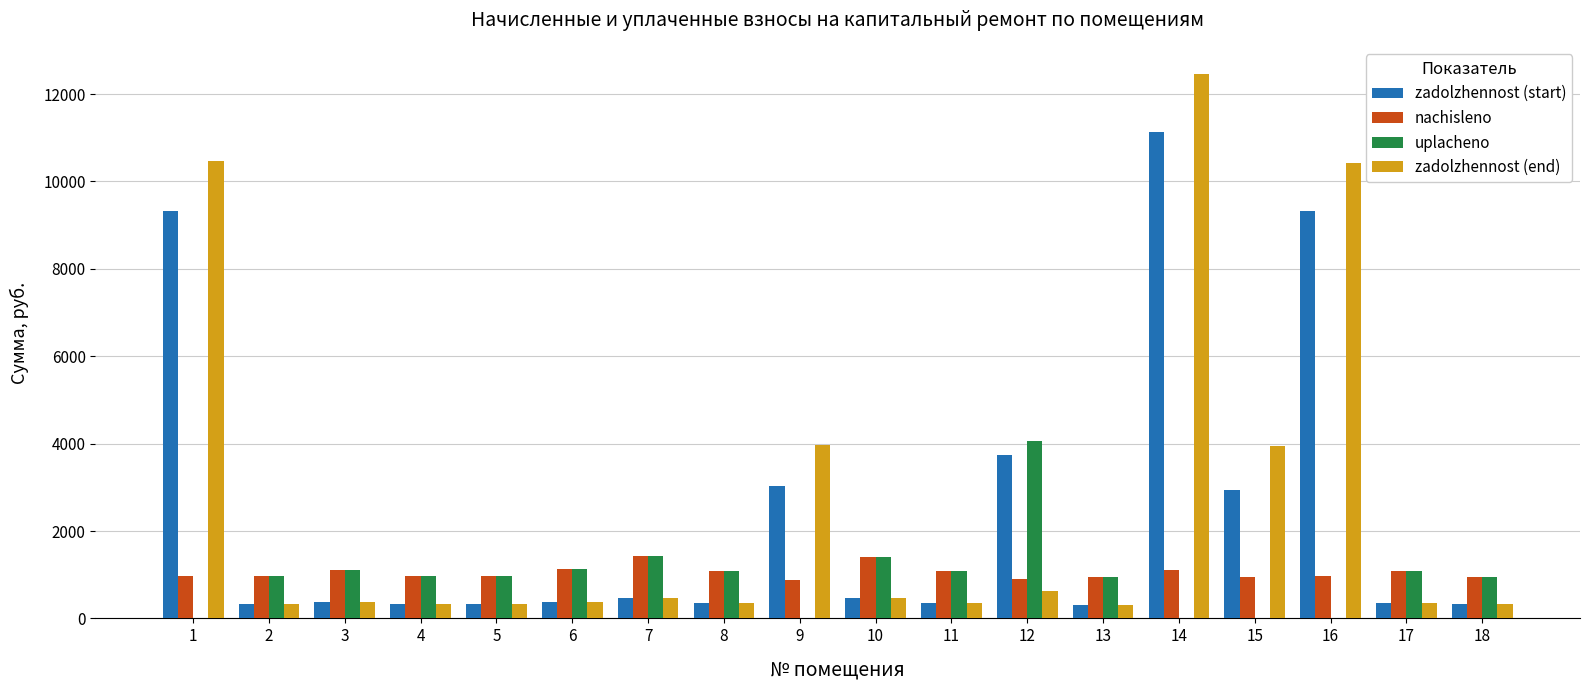

Is it true that zadolzhennost (end) equals 18653.0 at 14?

False